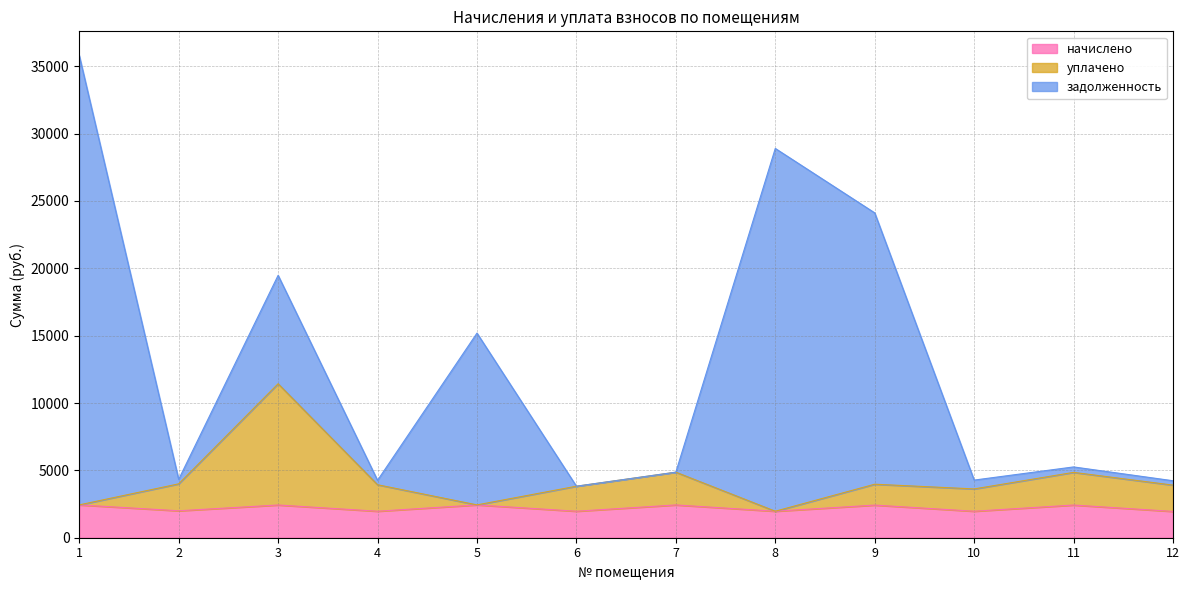

What is the total value across all series at 1?

35800.2